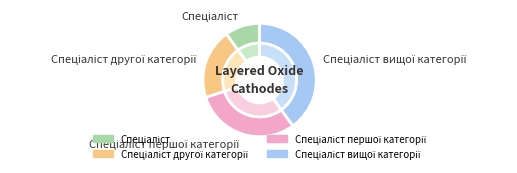

What is the change in value from Спеціаліст to Спеціаліст вищої категорії?

+3